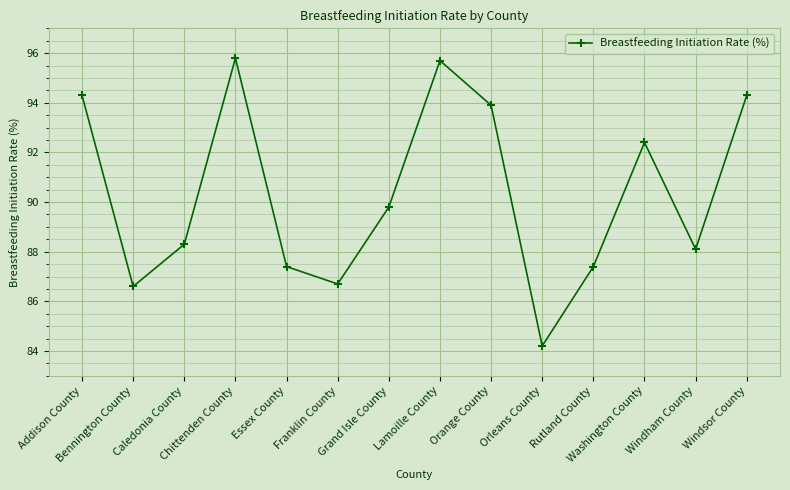

How many data points does each series have?

14